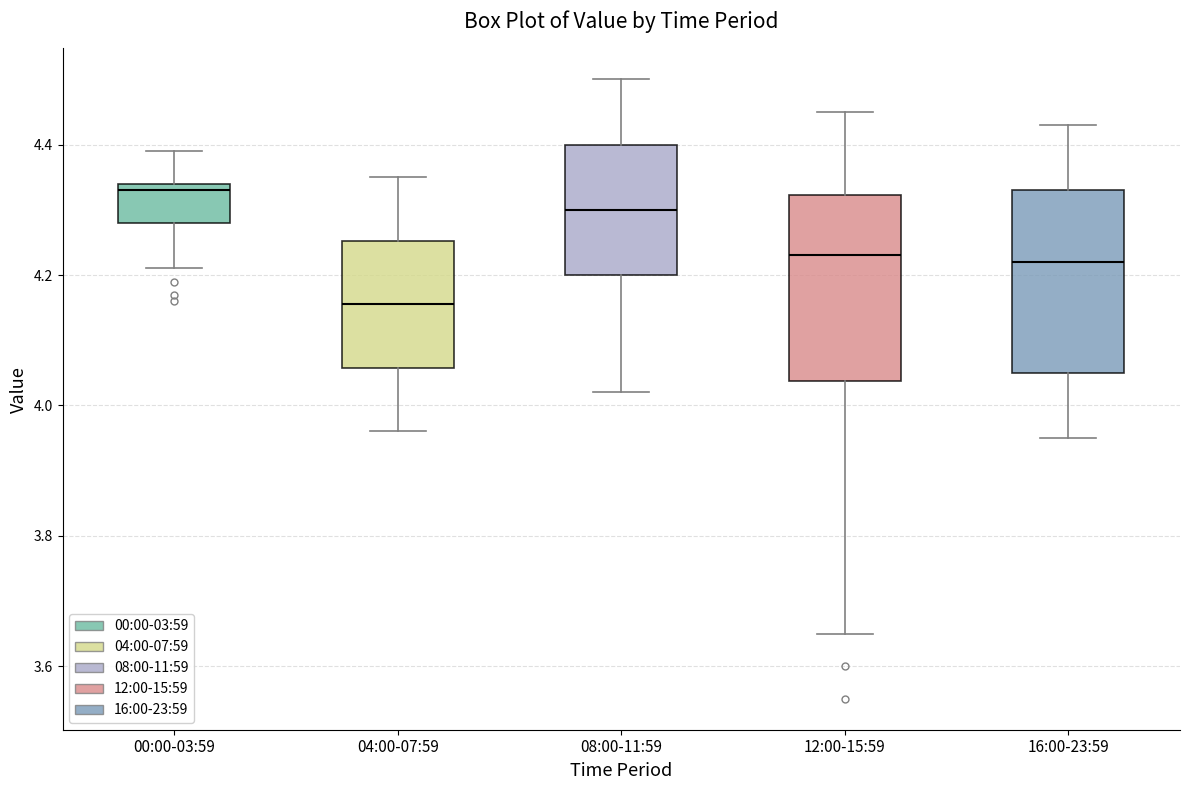

Which box has the lowest median line?

04:00-07:59